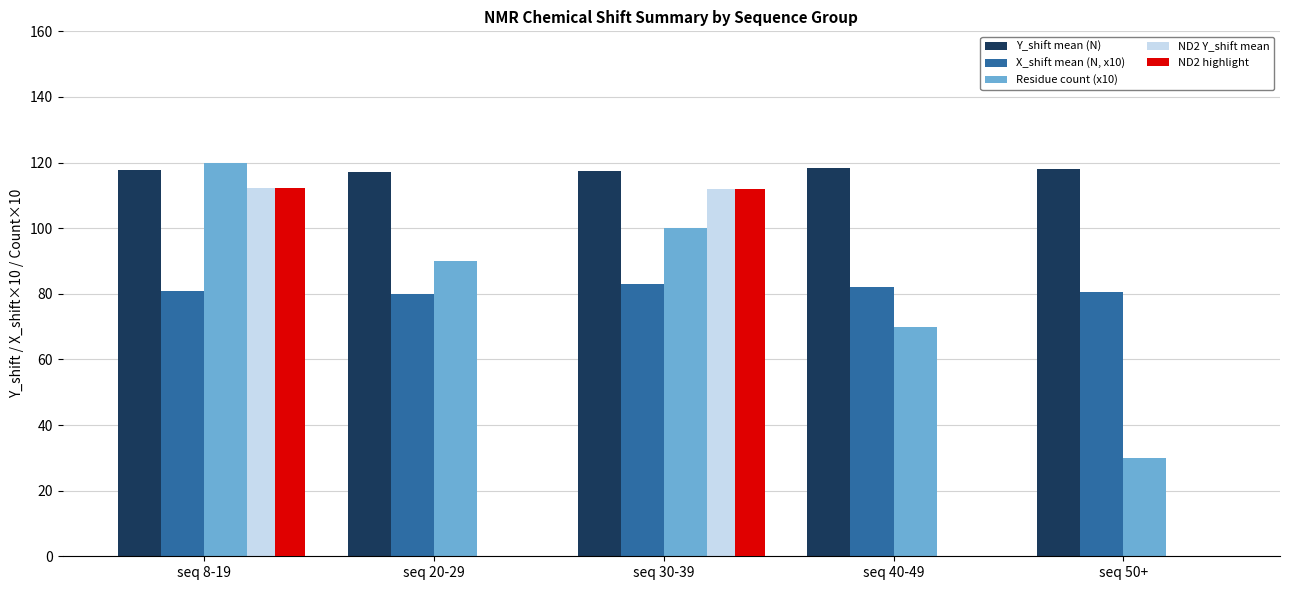

What is the sum of all Residue count (x10) values?

410.0